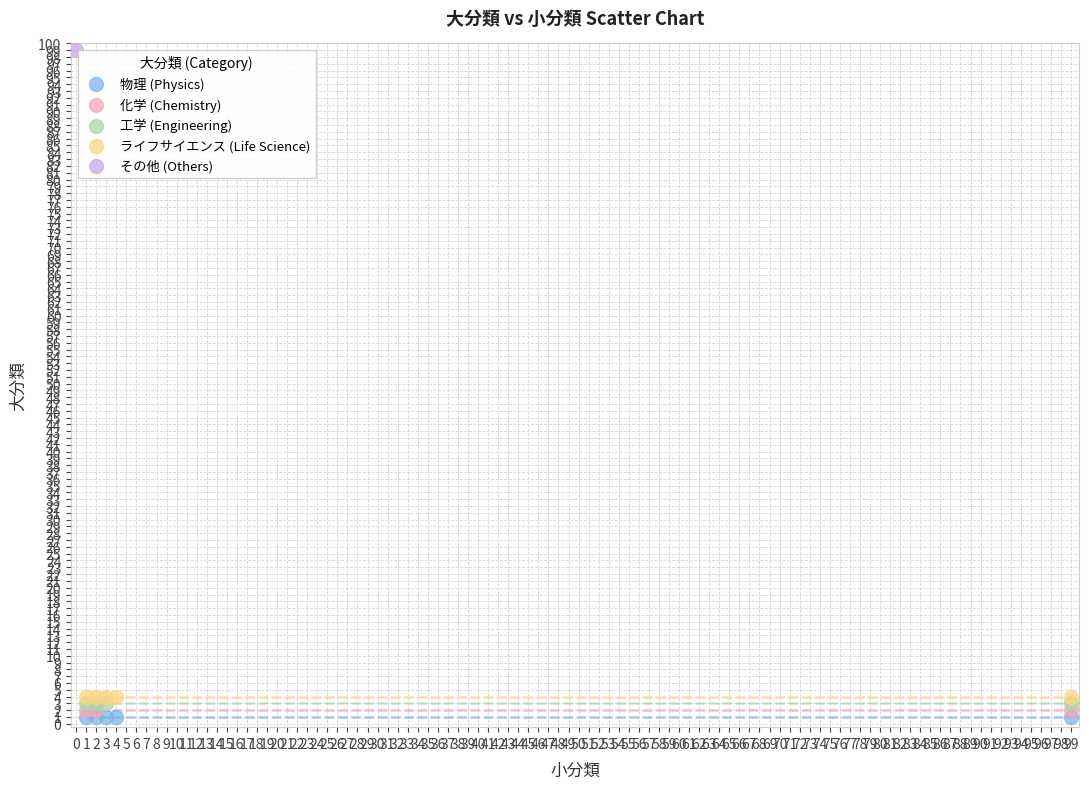

Which series reaches the maximum Y coordinate?

その他 (Others)